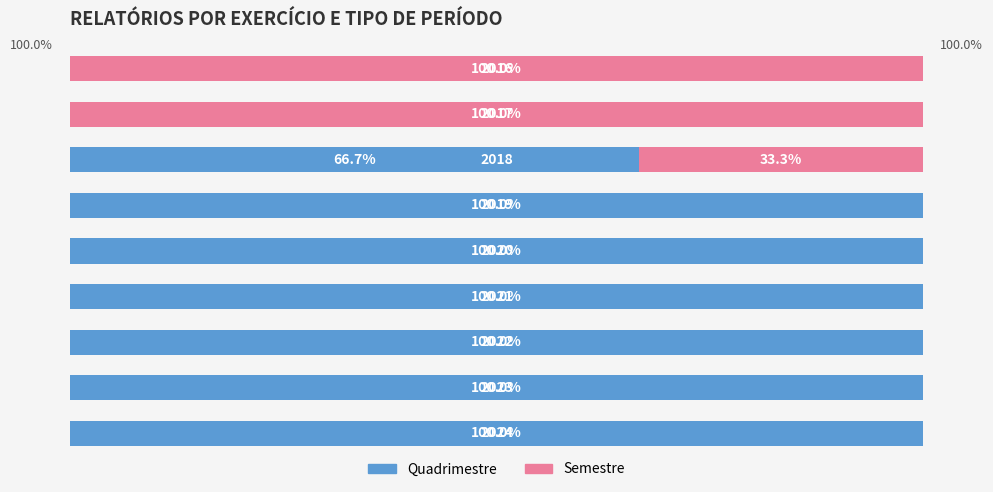

Reading left to right, extract all data points from this chart.

Quadrimestre: 0=100.0	1=100.0	2=100.0	3=100.0	4=100.0	5=100.0	6=66.7	7=0.0	8=0.0
Semestre: 0=0.0	1=0.0	2=0.0	3=0.0	4=0.0	5=0.0	6=33.3	7=100.0	8=100.0